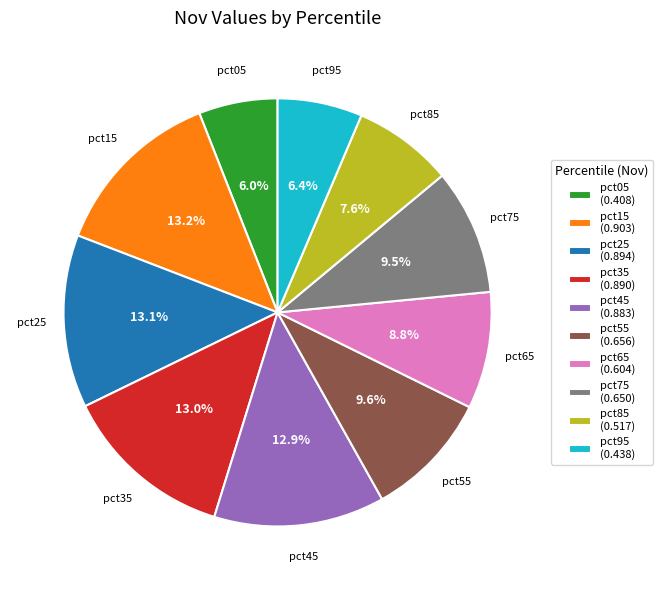

True or false: pct35 accounts for 13% of the total.

True